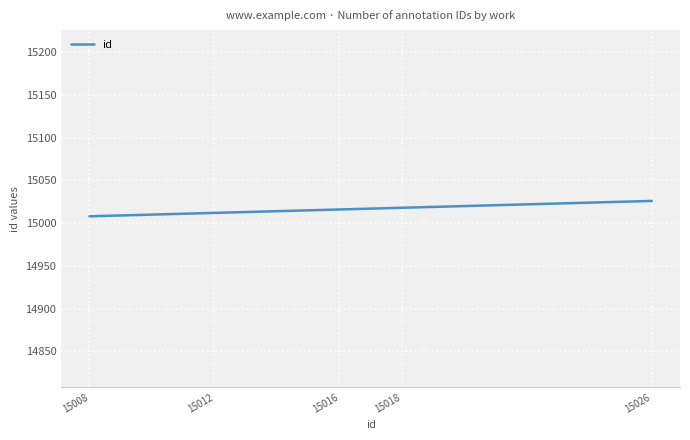

Which category has the highest value across all series?

15026